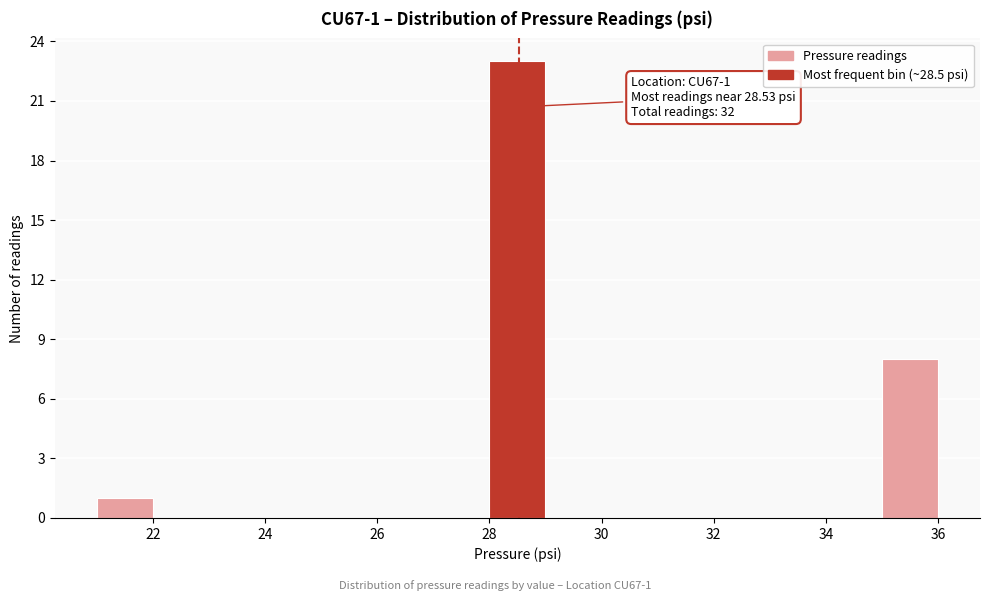

Which range on the x-axis has the tallest bar?

28 to 29